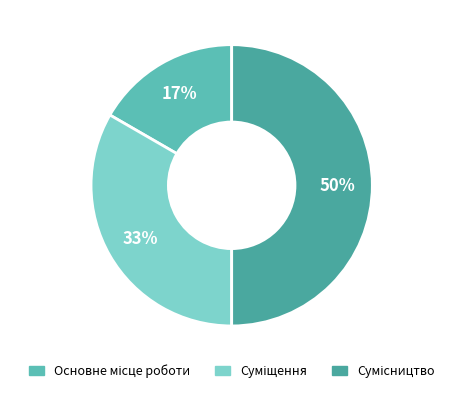

To the nearest percent, what is the average slice percentage?

33%